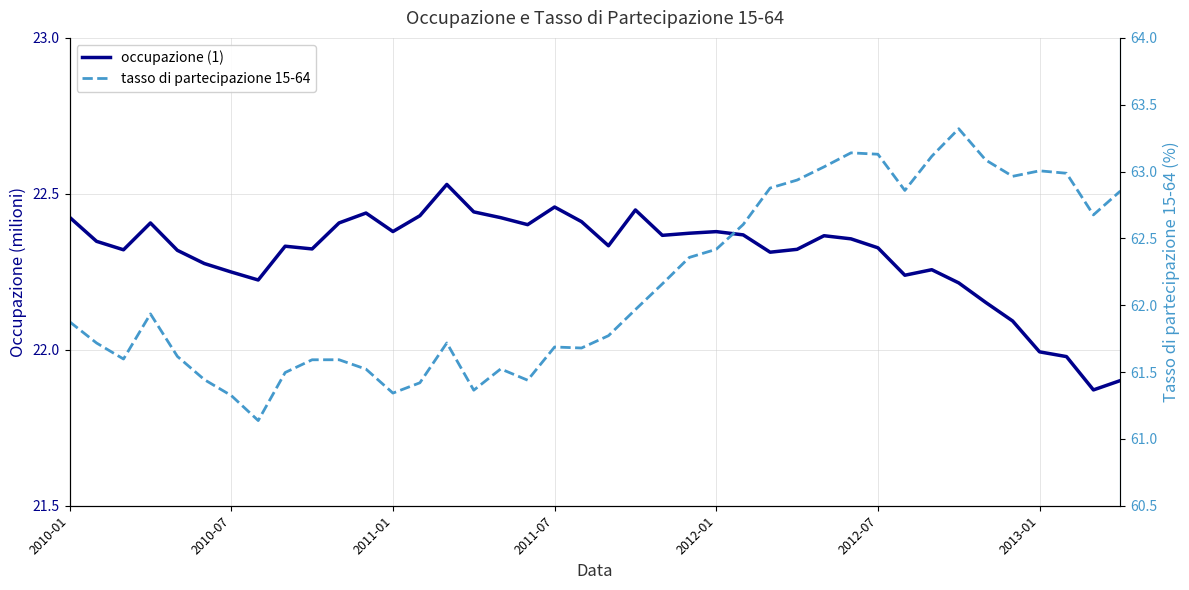

What is the difference between the occupazione (1) values at 12 and 11?

0.1